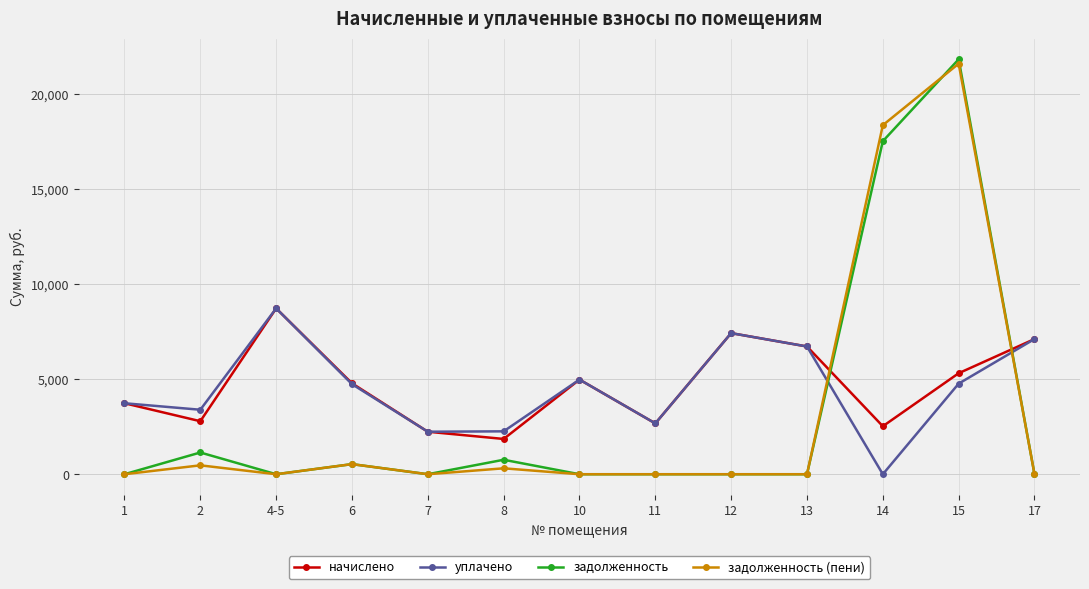

What is the spread (max minus min) of values at 8?

1944.1